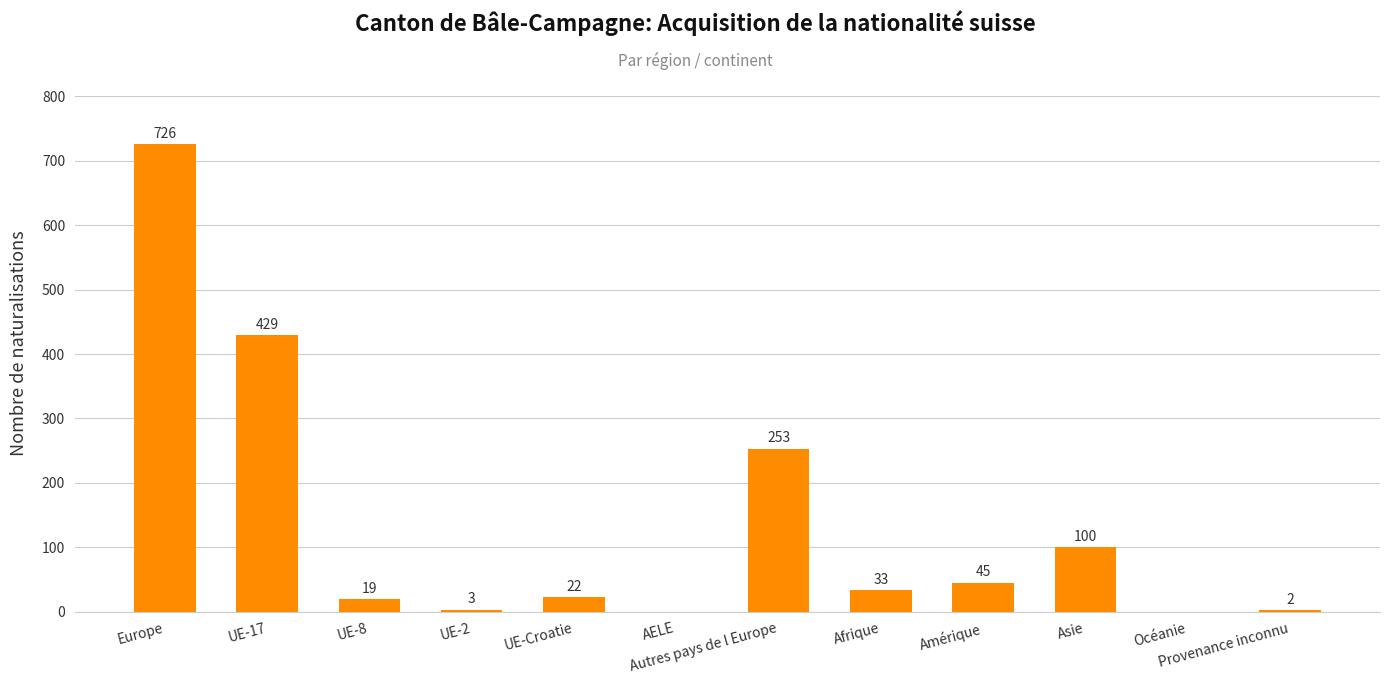

The chart shows a value of 45 at Asie. True or false?

False